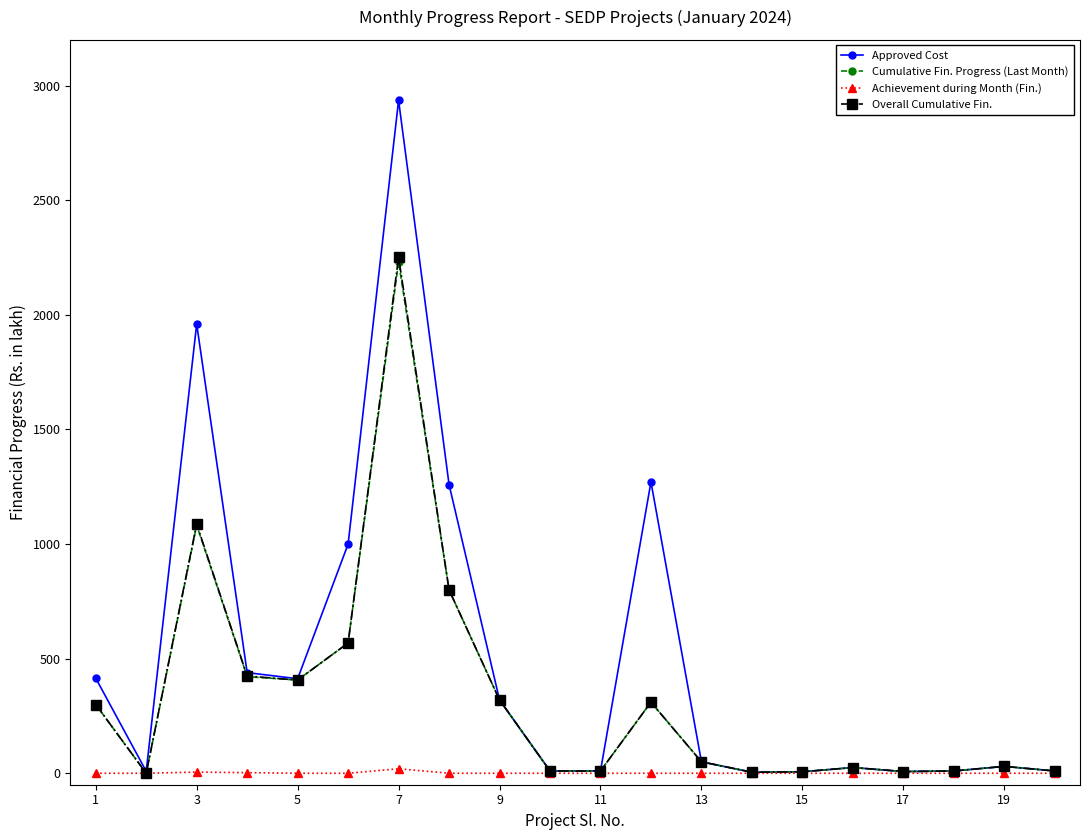

Which series has the widest spread of values?

Approved Cost